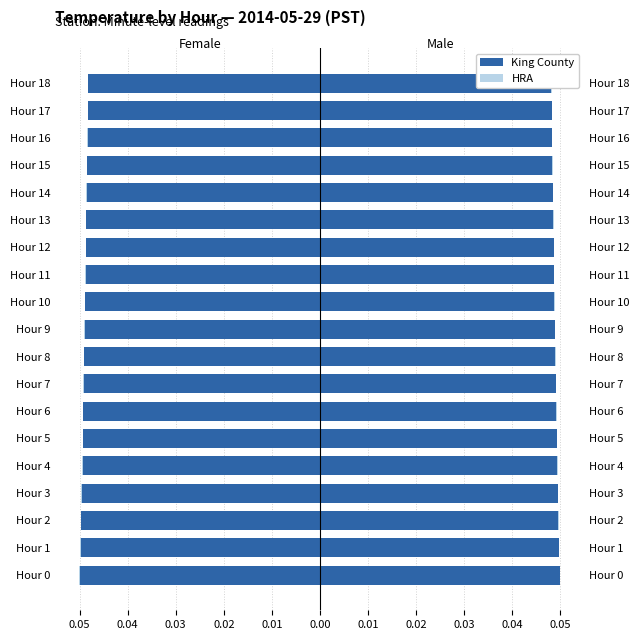

Rank the series by their average value, from highest to lowest.

King County, HRA